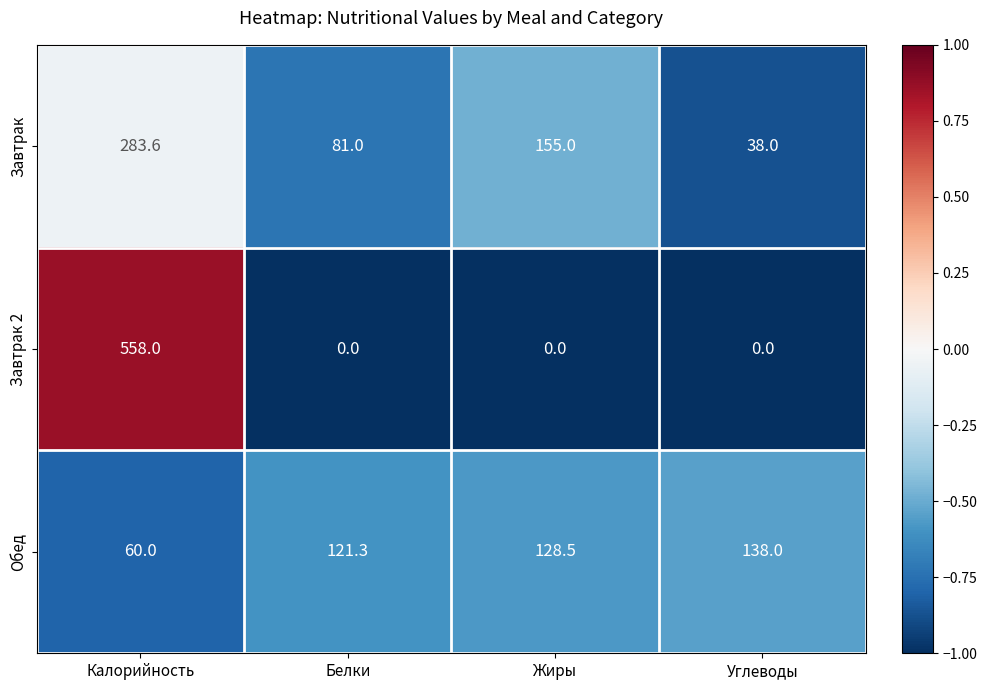

Reading left to right, transcribe all the data shown in this chart.

Завтрак: 283.6	81.0	155.0	38.0
Завтрак 2: 558.0	0.0	0.0	0.0
Обед: 60.0	121.3	128.5	138.0